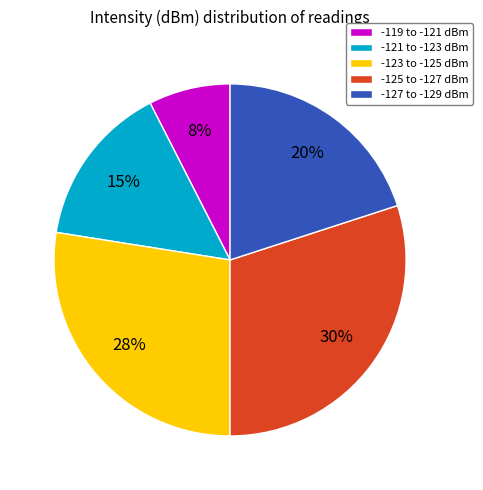

How many segments does this pie chart have?

5